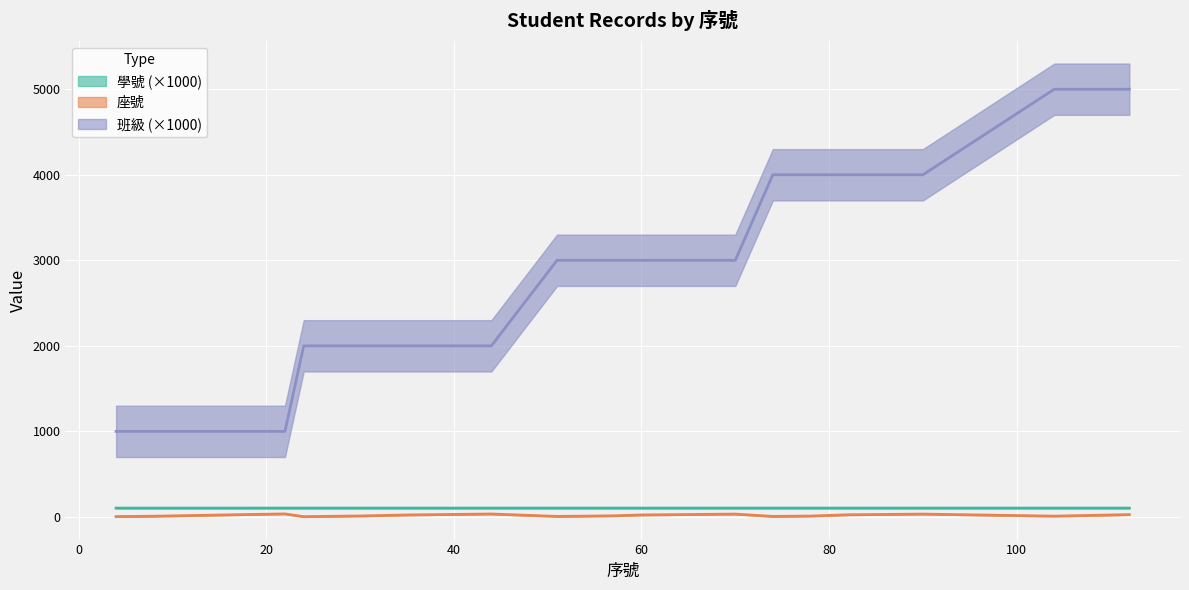

True or false: 班級 and 座號 intersect in this chart.

False